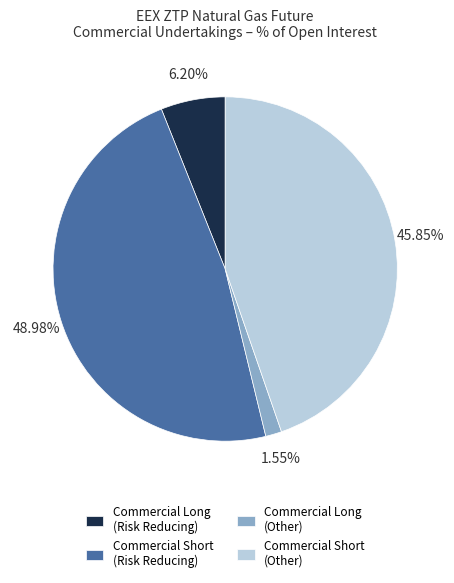

Does Total (Short) represent more than half of the total?

Yes